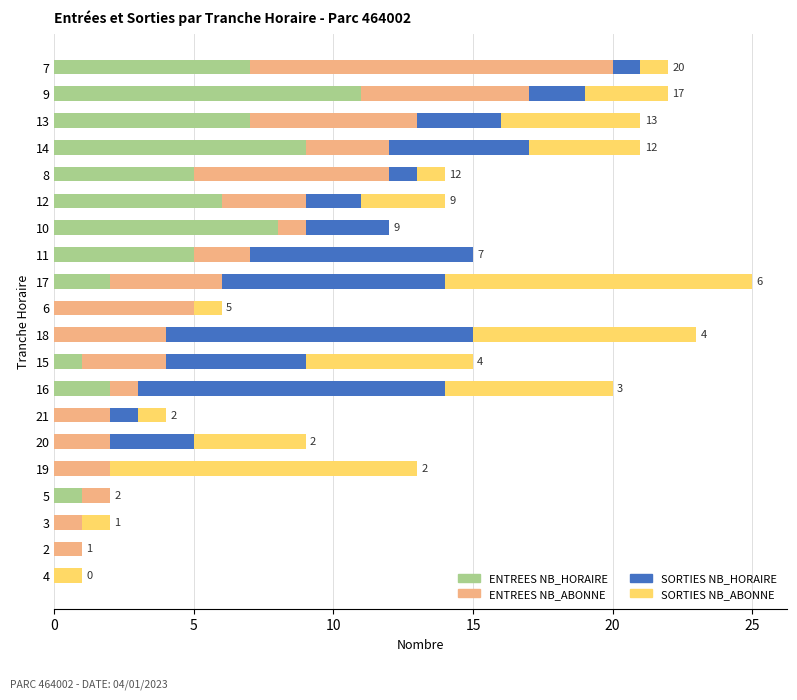

What is the total value across all series at 17?

25